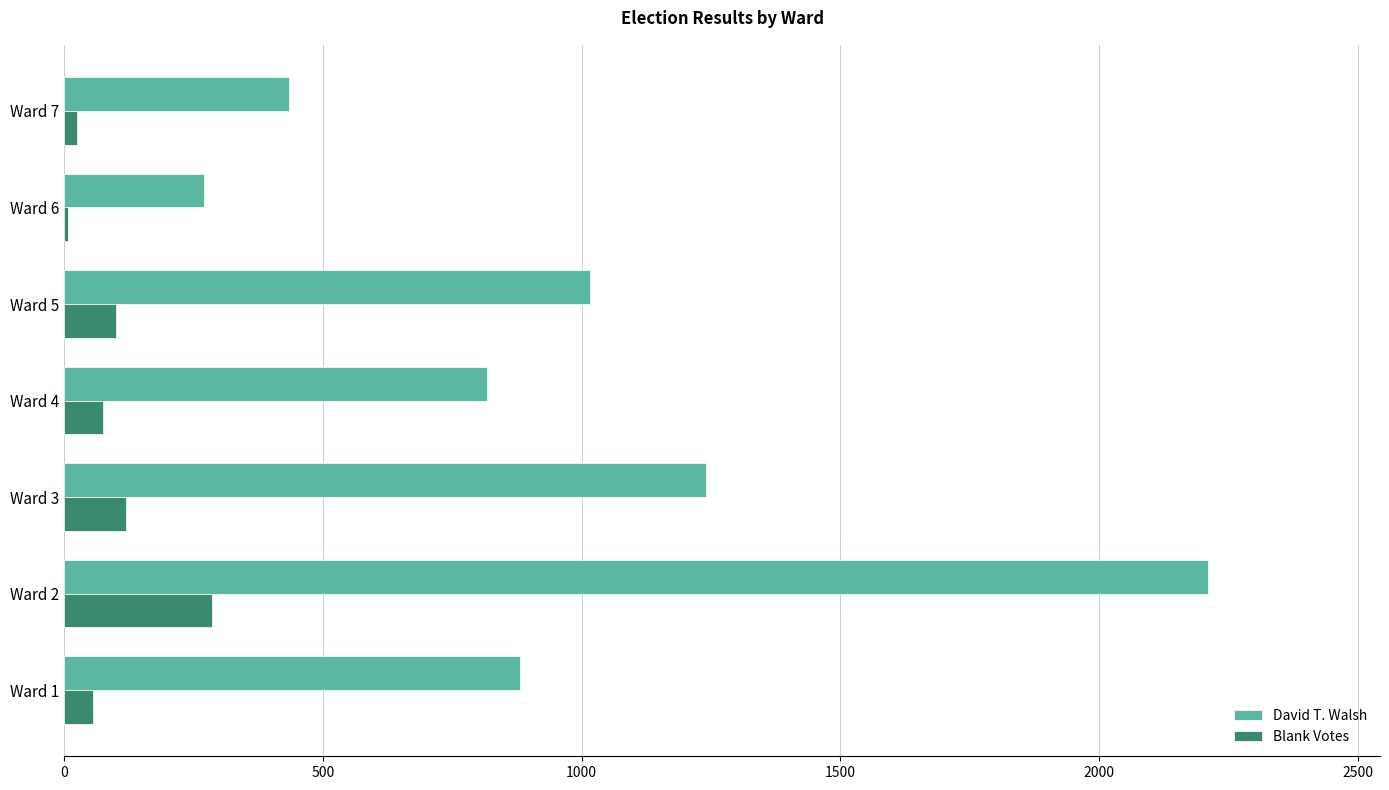

Which series changed the most between Ward 3 and Ward 6?

David T. Walsh